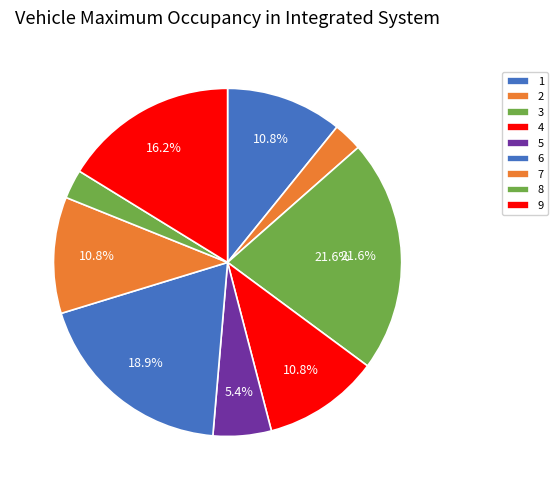

How many slices are in this pie chart?

9